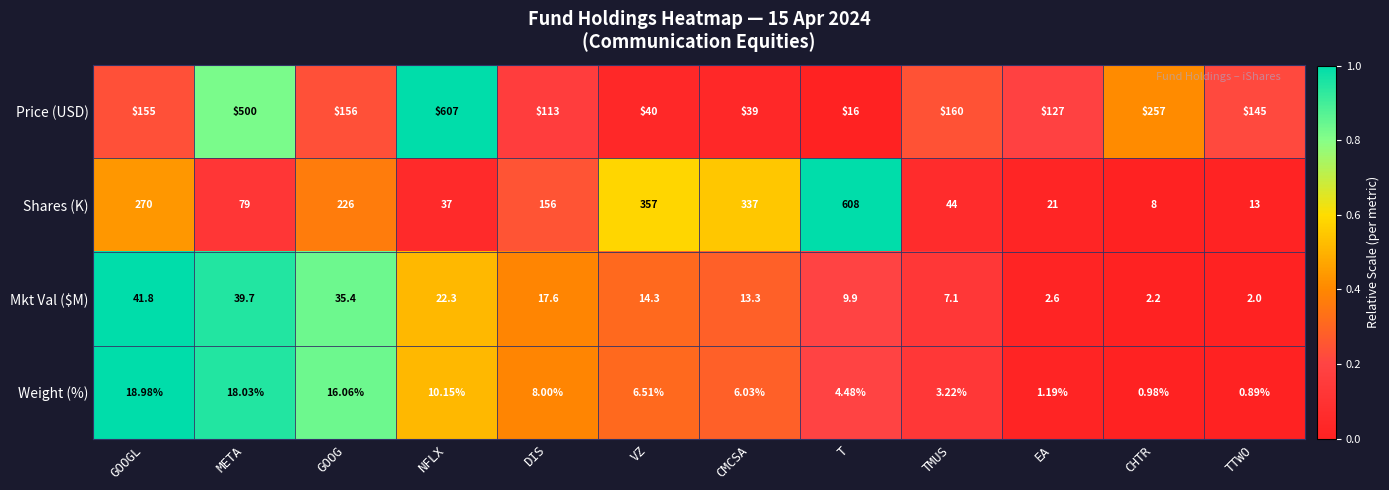

List the series in order of their peak value, lowest first.

Weight (%), Mkt Val ($M), Price (USD), Shares (K)